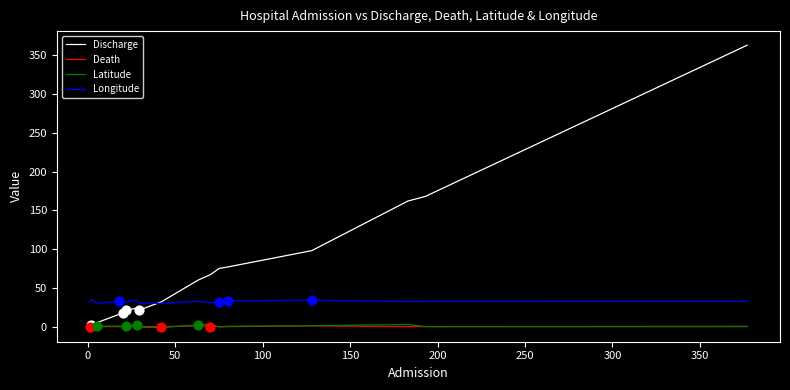

Which series has the widest spread of Y values?

Discharge